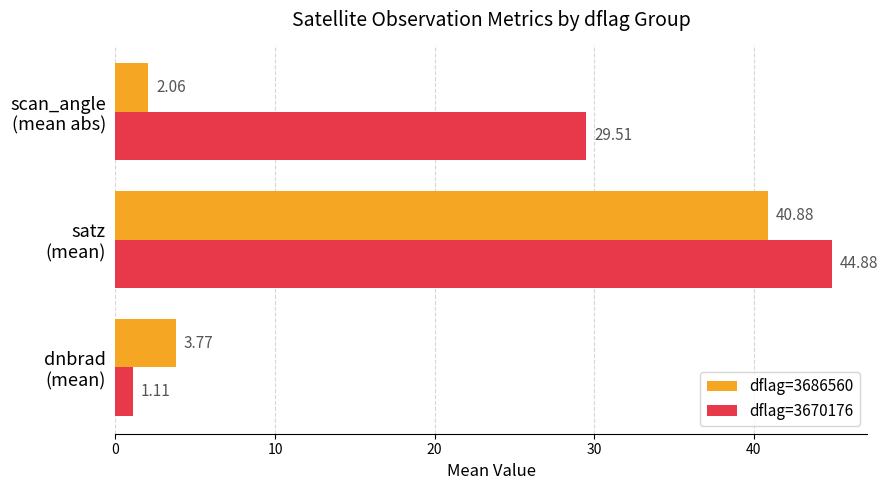

What is the maximum value for dflag=3670176?

44.9